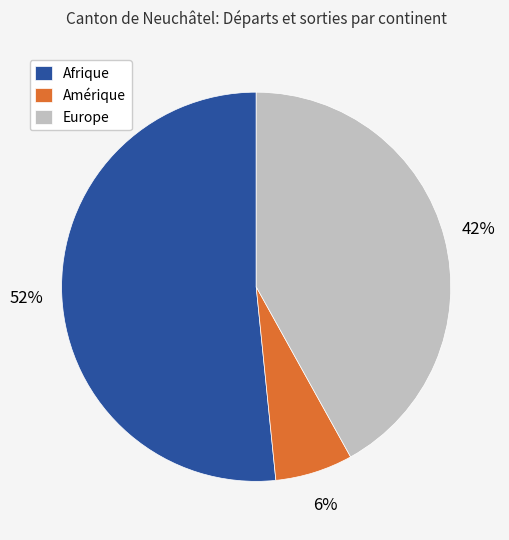

True or false: Europe accounts for 28% of the total.

False